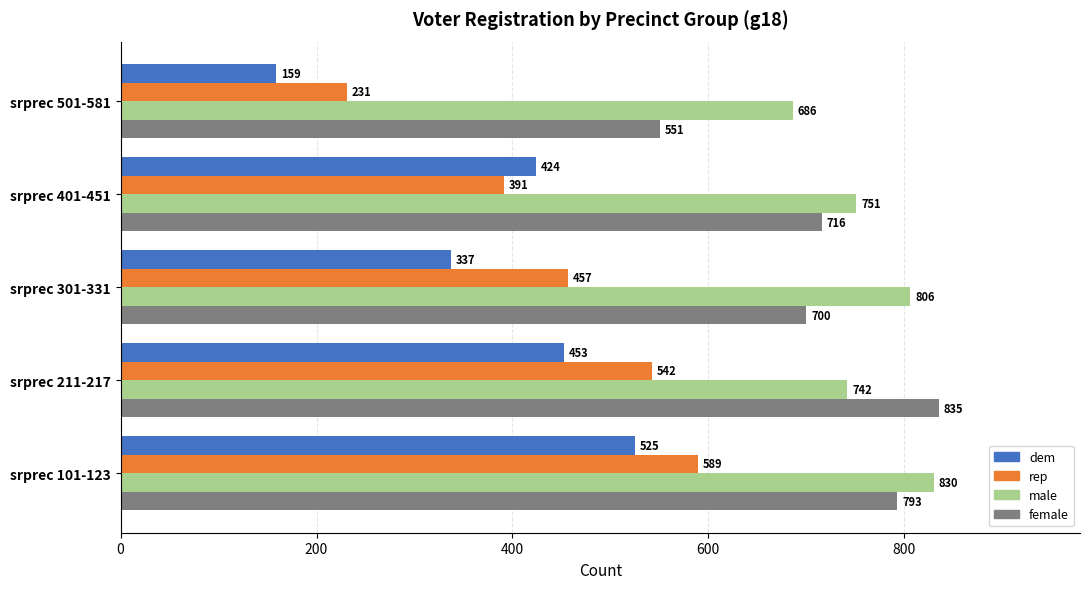

How many data points in female are less than 716?

2